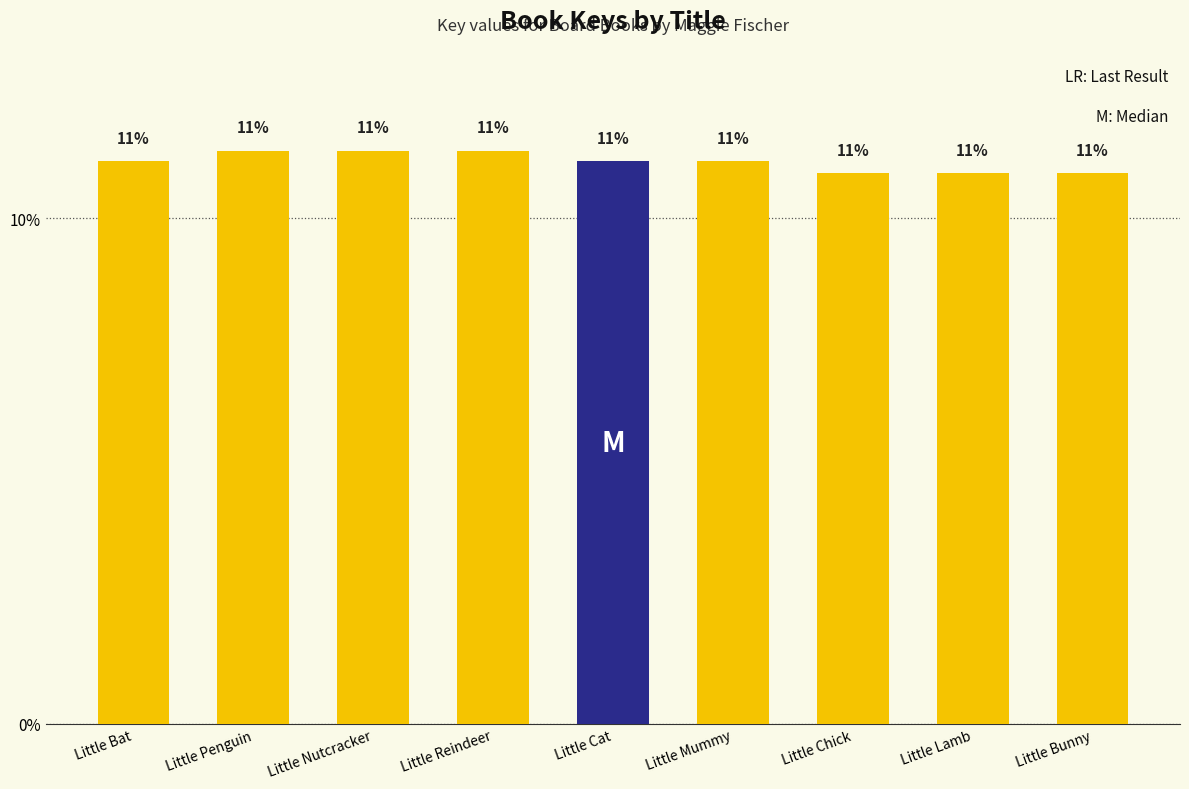

Reading left to right, transcribe all the data shown in this chart.

Little Bat=11.1	Little Penguin=11.3	Little Nutcracker=11.3	Little Reindeer=11.3	Little Cat=11.1	Little Mummy=11.1	Little Chick=10.9	Little Lamb=10.9	Little Bunny=10.9